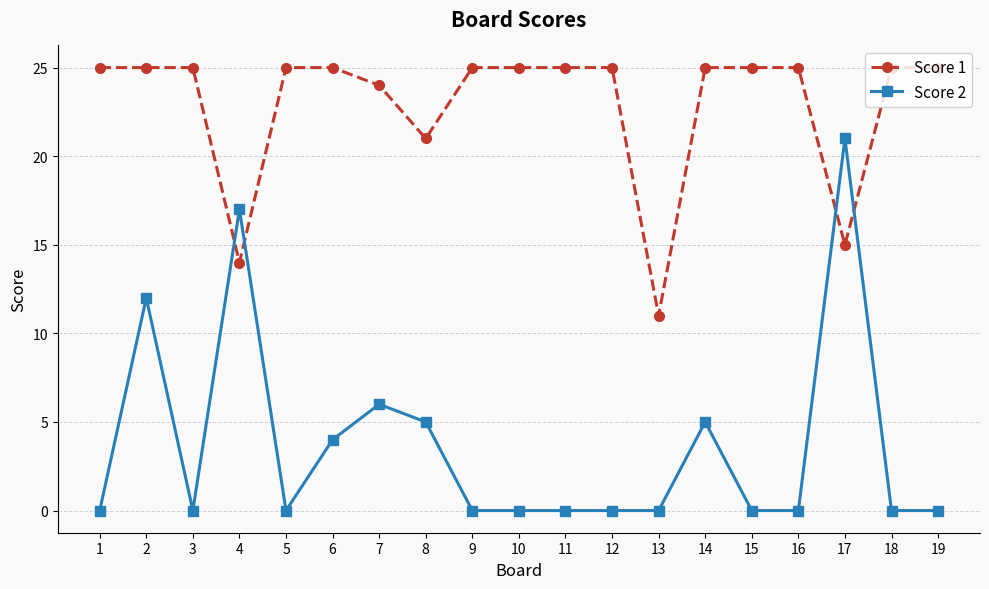

What is the difference between the highest and lowest values at 1?

25